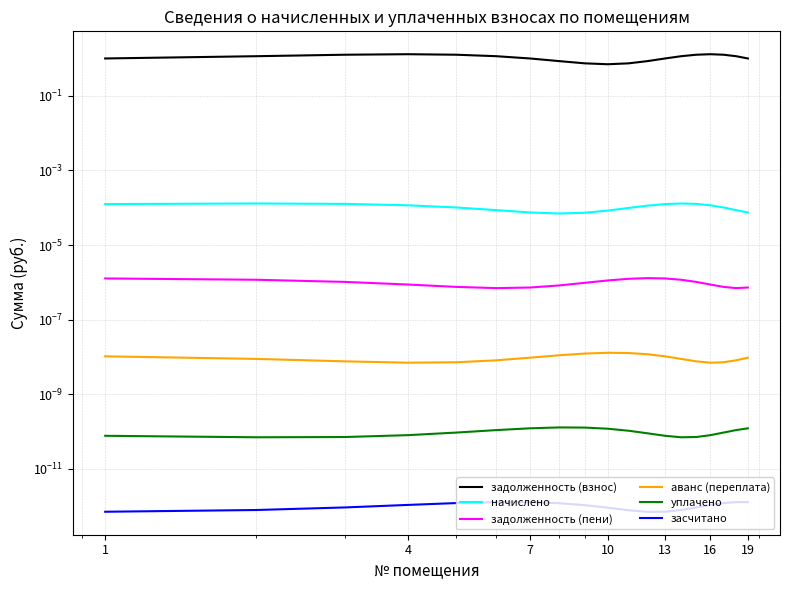

Which series has the largest range (max minus min)?

задолженность (взнос)